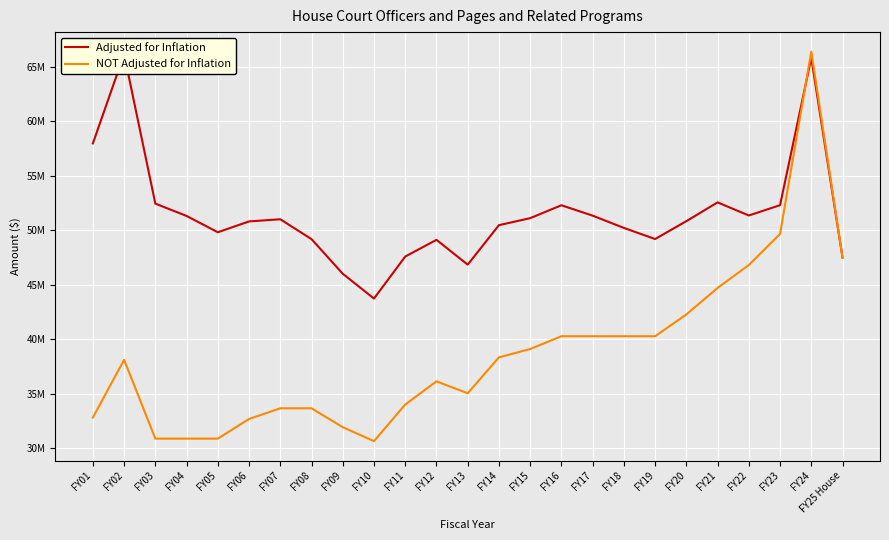

At which category is the sum across all series the highest?

FY24